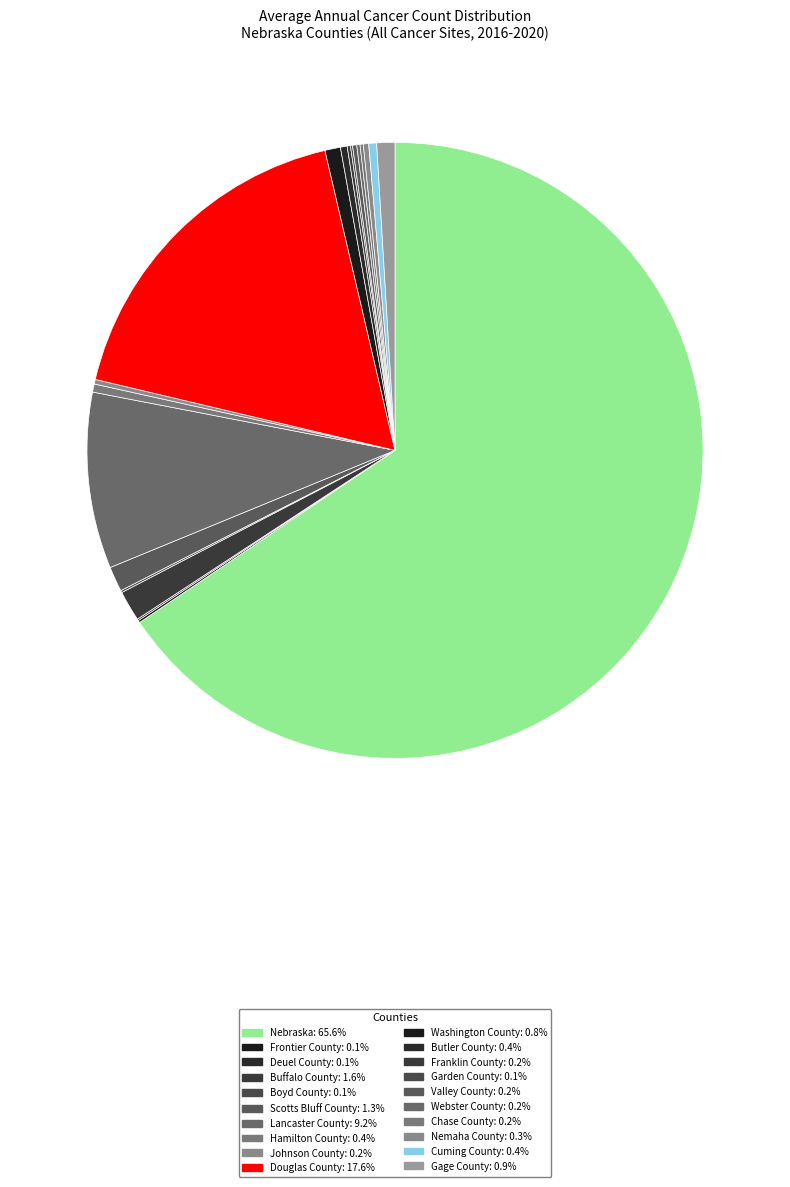

The Gage County slice represents 11% of the pie. True or false?

False